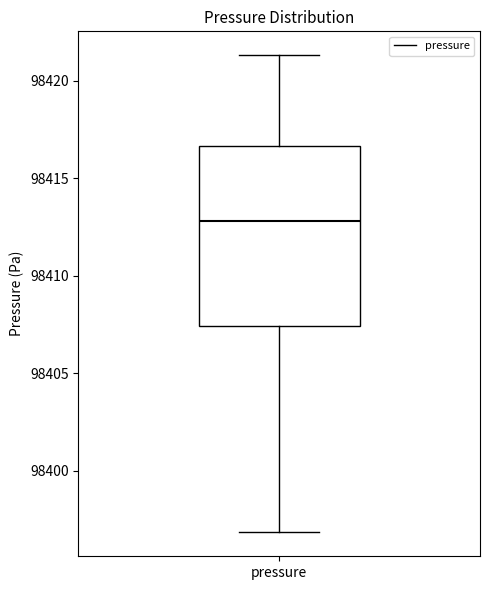

Where does the median line of the box for pressure sit on the y-axis? The values are not printed on the chart, so give them approximately, as read against the axis.

98413.0